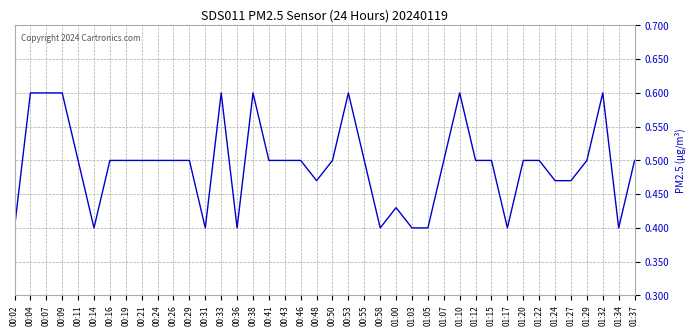

What is the maximum value shown in the chart?

0.6